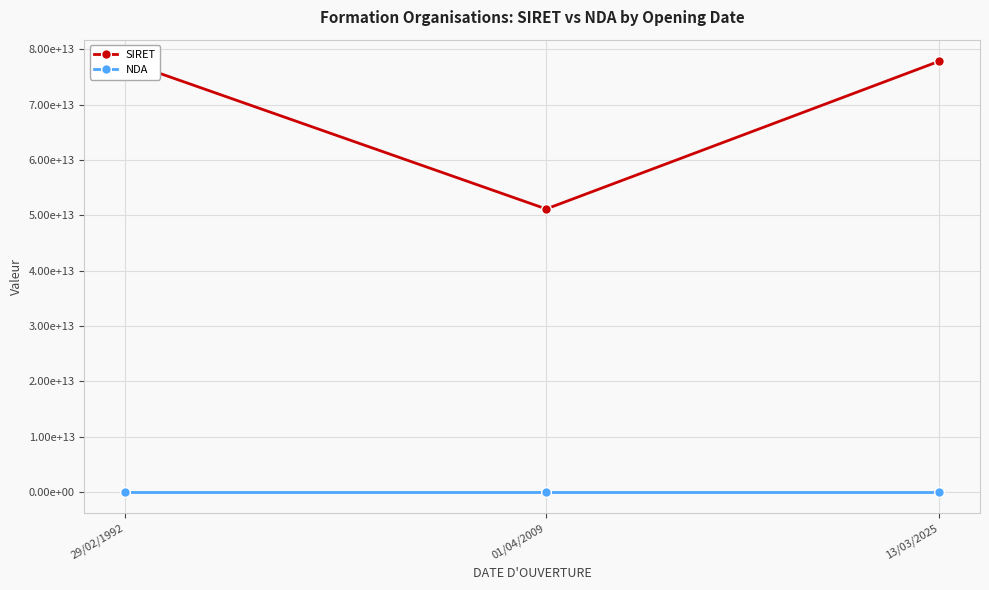

Which series has the largest total across all categories?

SIRET